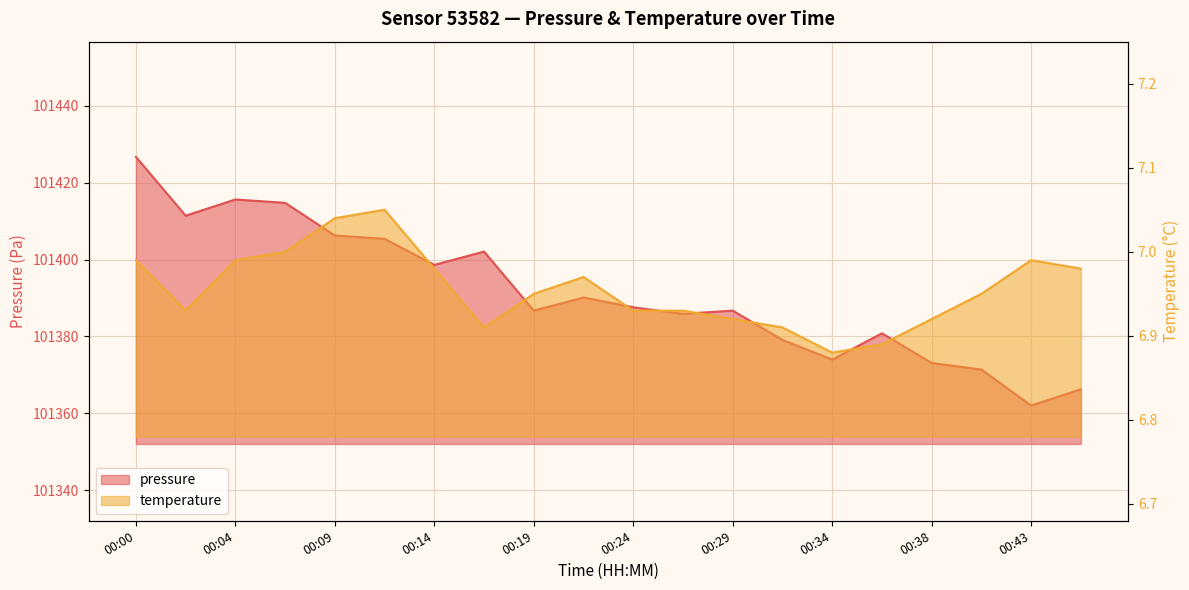

Which series has the widest spread of values?

pressure